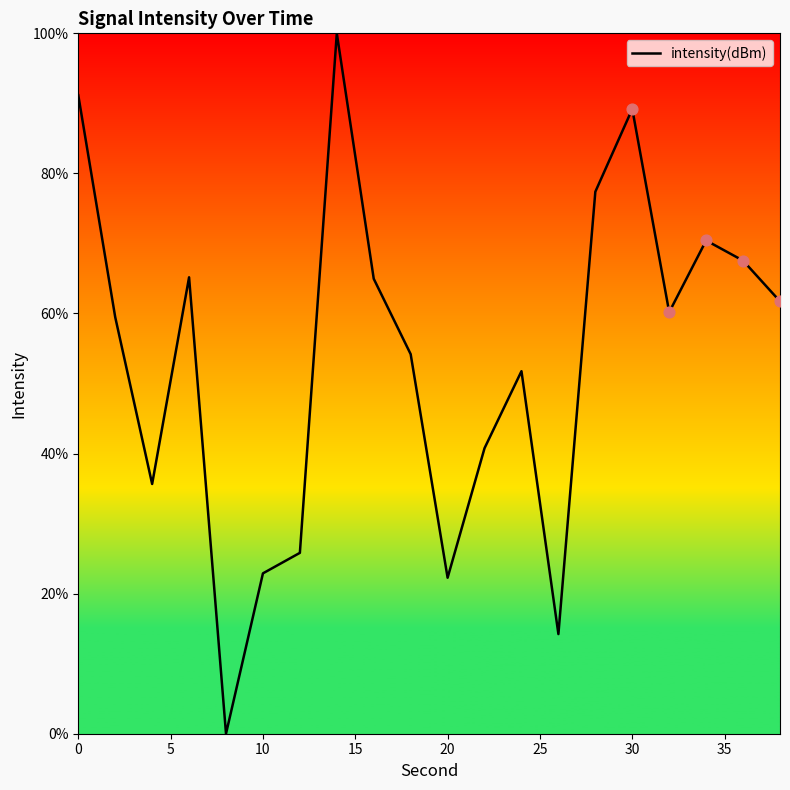

What is the difference between the maximum and minimum values?

100.0